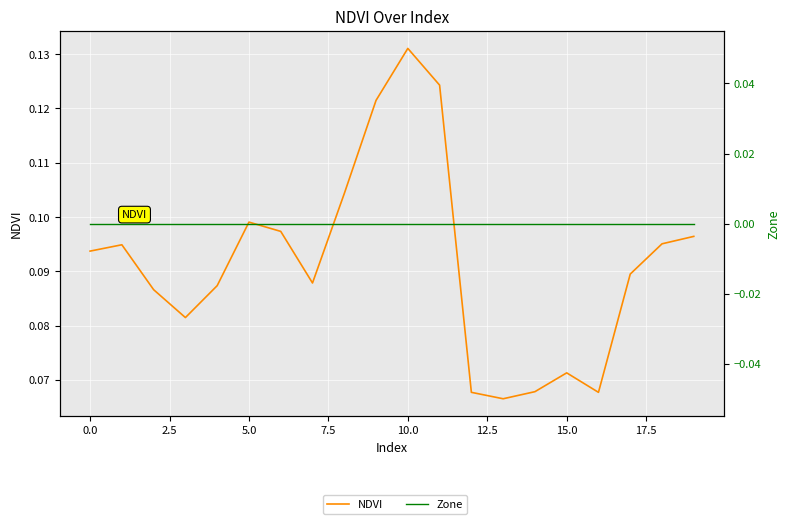

At how many categories does at least one series exceed 0?

20